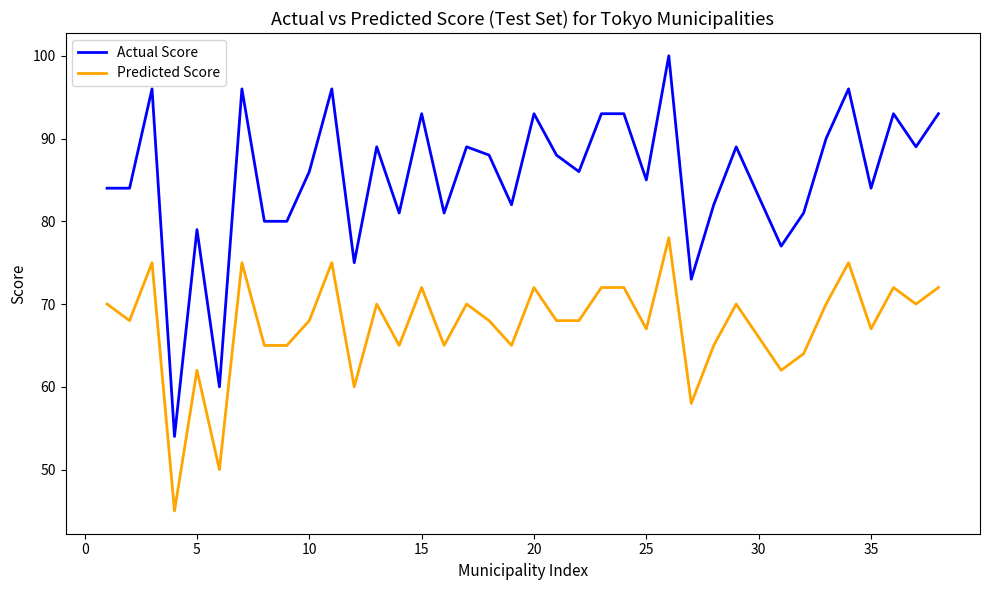

What is the minimum value for Predicted Score?

45